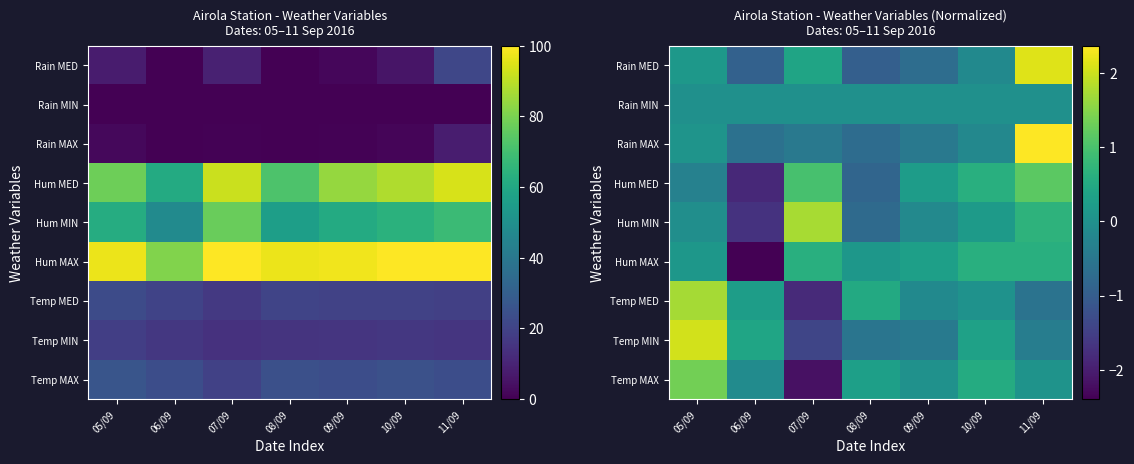

At which label does Temp MED first exceed 0?

05/09